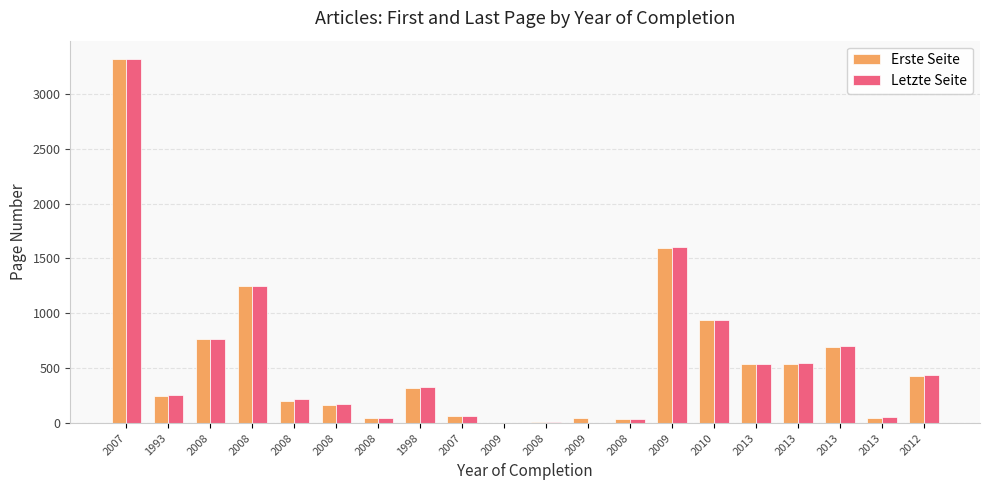

List the labels in order of Letzte Seite value, largest first.

2007, 2009, 2008, 2010, 2008, 2013, 2013, 2013, 2012, 1998, 1993, 2008, 2008, 2007, 2013, 2008, 2008, 2008, 2009, 2009